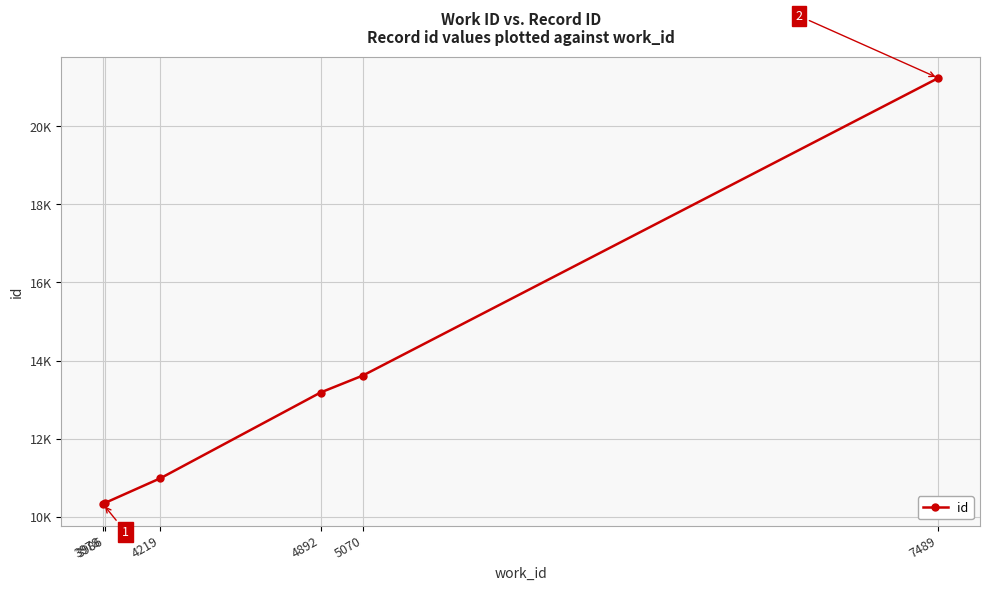

What is the value of the 4th point from the left?

13182